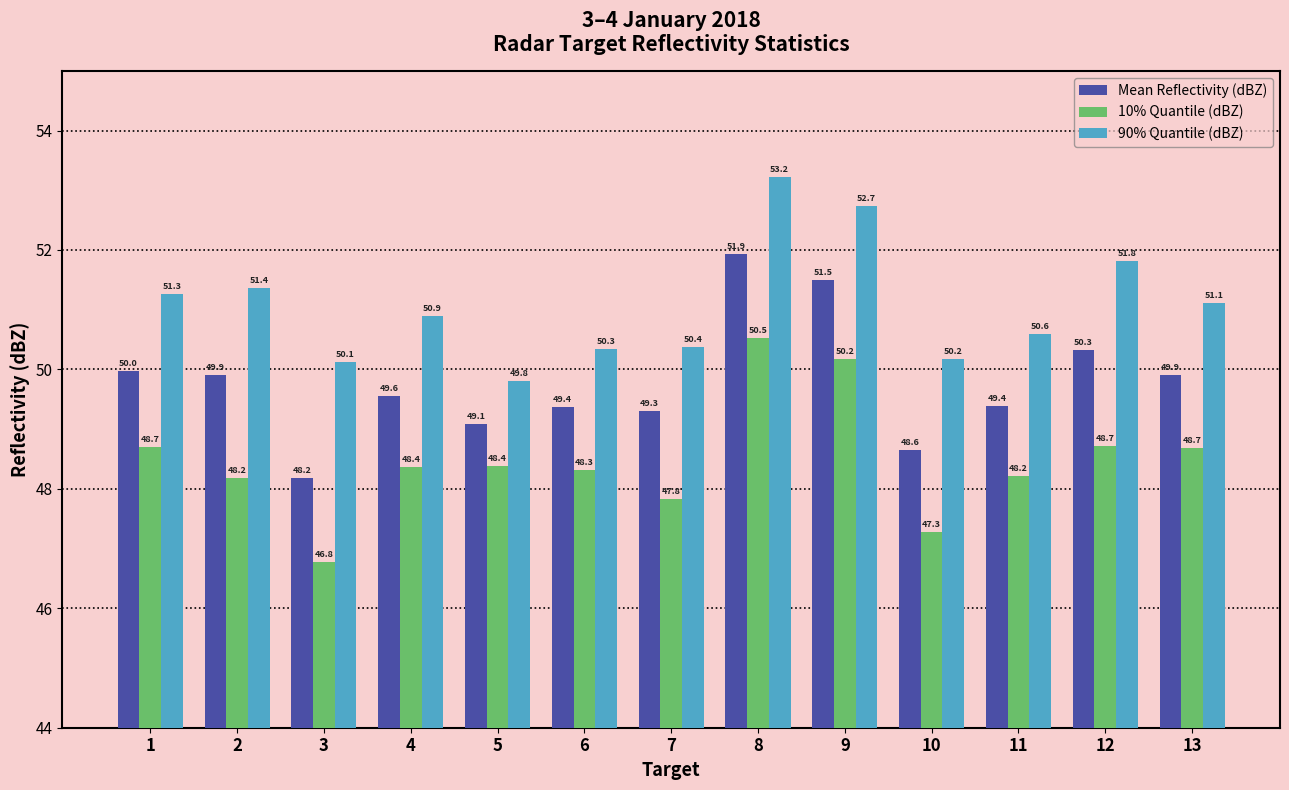

What is the value of the 90% Quantile (dBZ) bar at the 1st from the left?

51.3